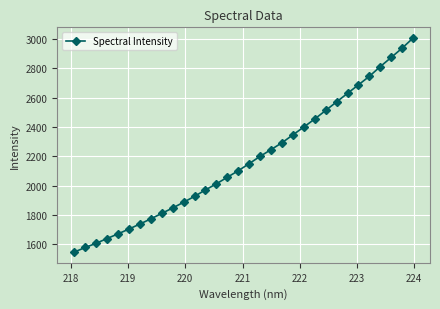

What is the sum of all values?

69736.5